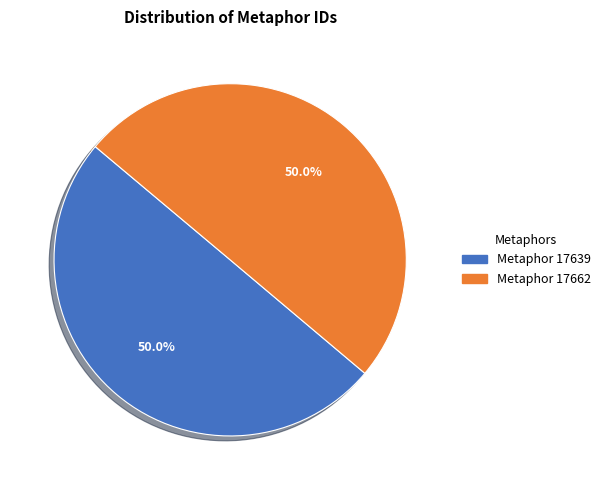

What percentage is the Metaphor 17662 slice, to the nearest percent?

50%